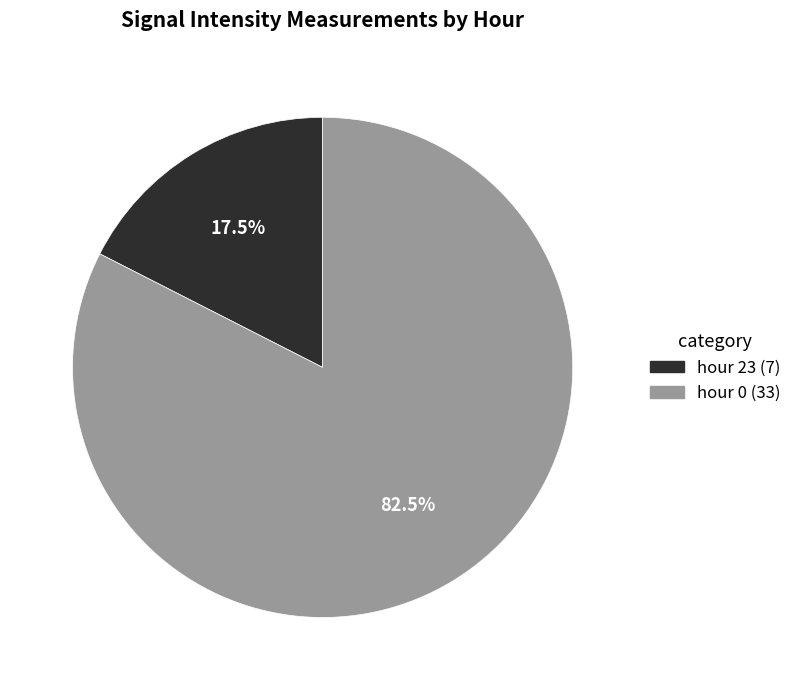

How many slices are in this pie chart?

2